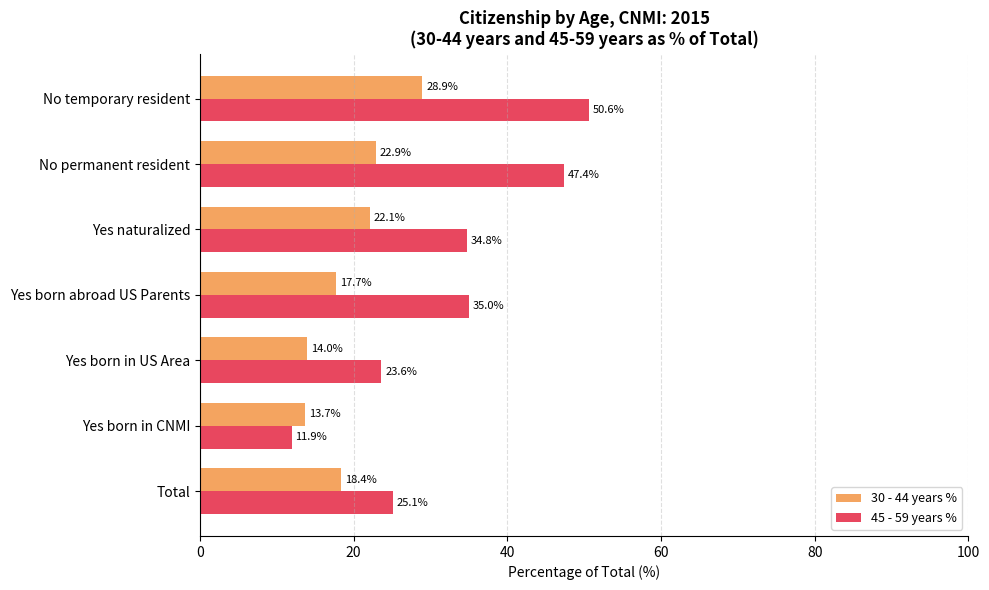

Which category has the highest value in the 30 - 44 years % series?

No temporary resident